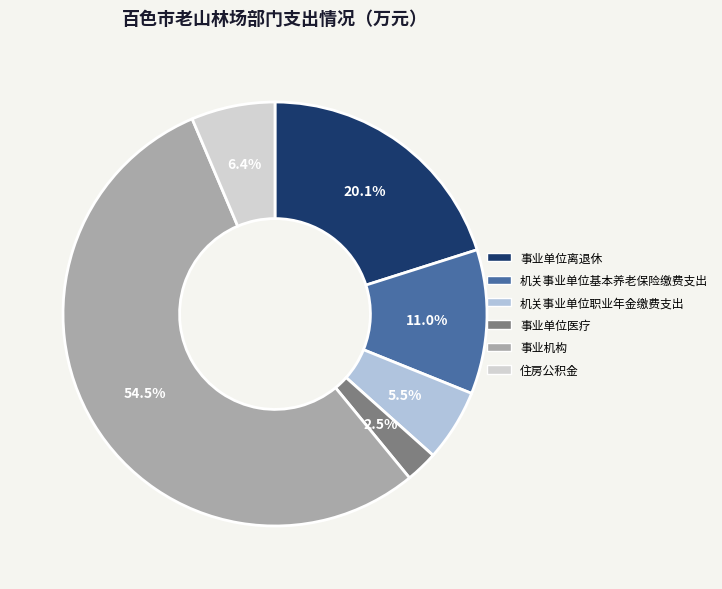

What percentage is the 事业机构 slice, to the nearest percent?

55%